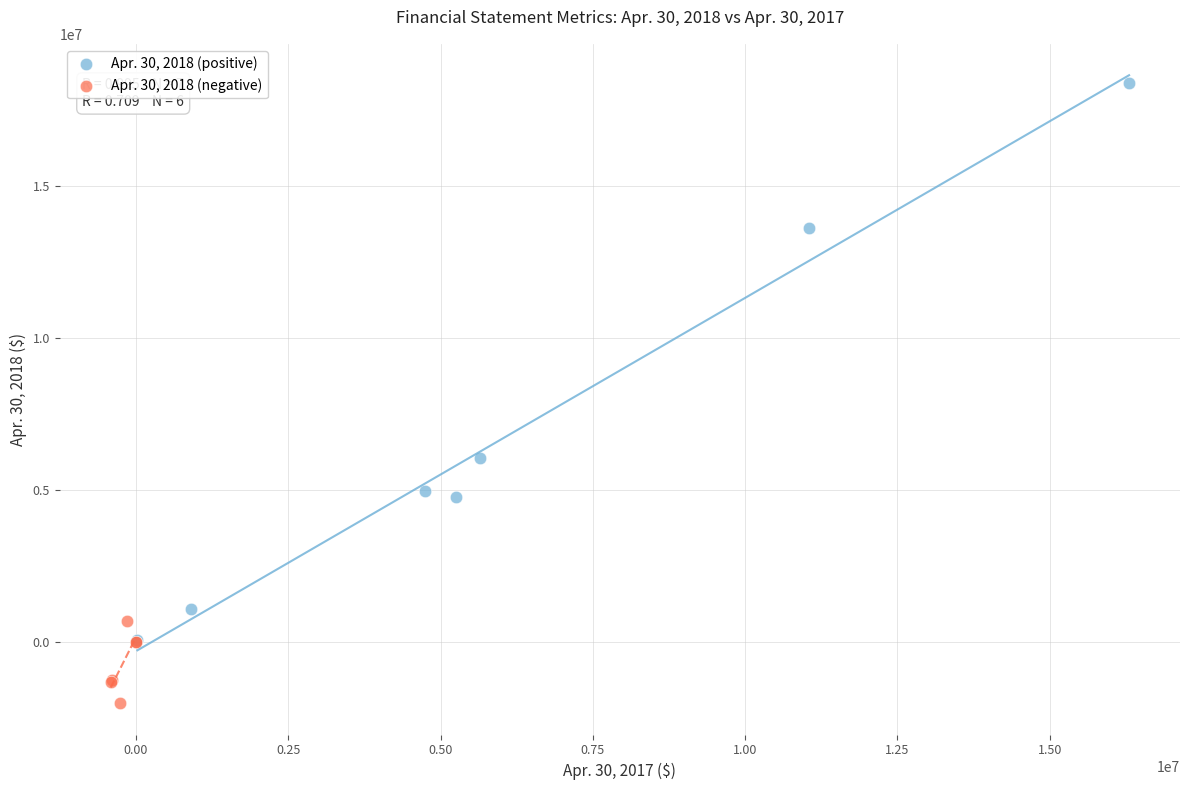

Which series contains the highest Y value?

Apr. 30, 2018 (positive)